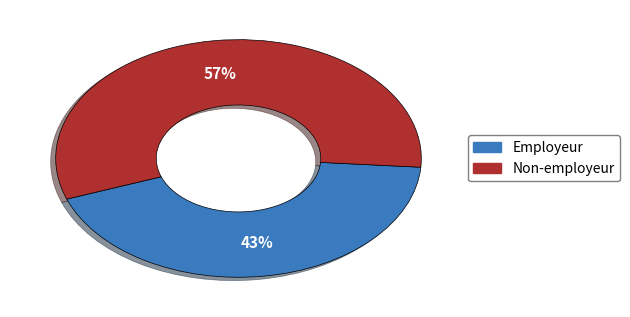

Is there any slice that represents more than half of the pie?

Yes